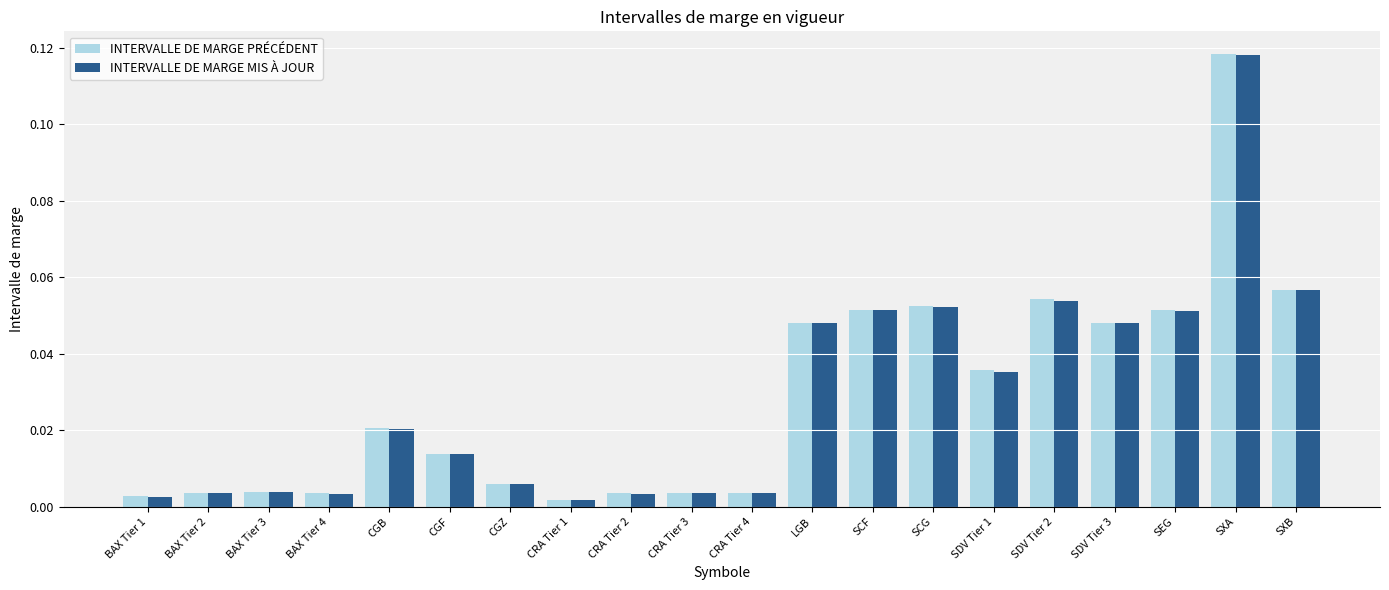

Is it true that INTERVALLE DE MARGE PRÉCÉDENT equals 0.1 at SDV Tier 3?

False